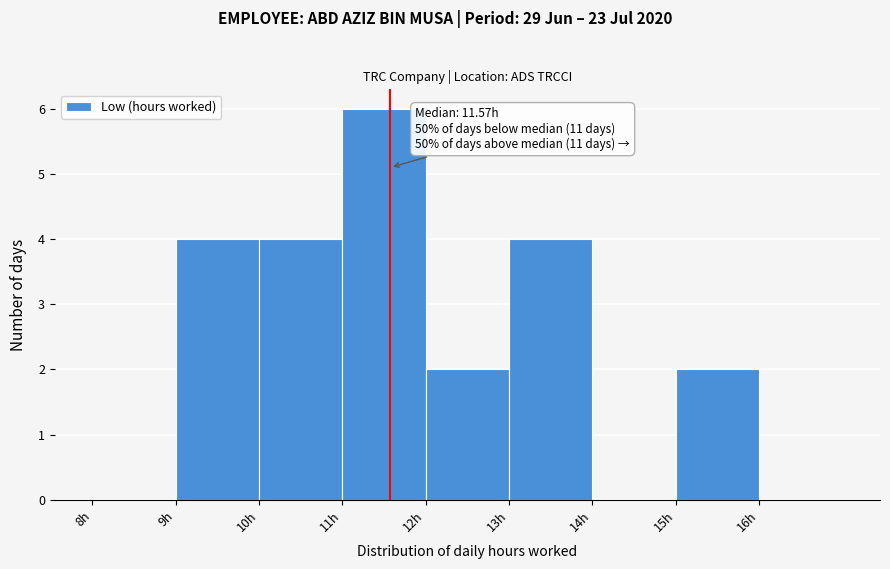

Which range on the x-axis has the tallest bar?

11 to 12